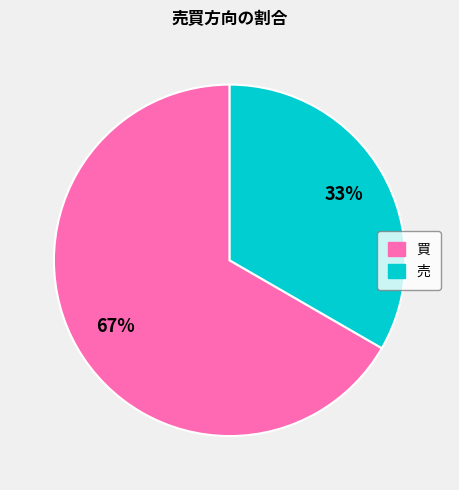

What is the smallest slice in the pie chart?

売